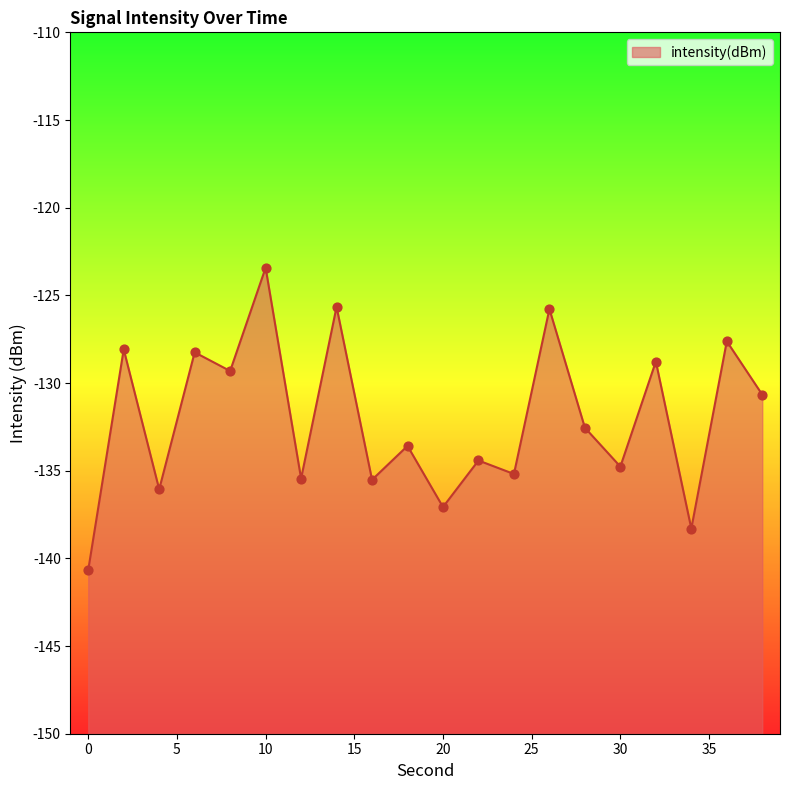

Between 24 and 0, which is larger?

24